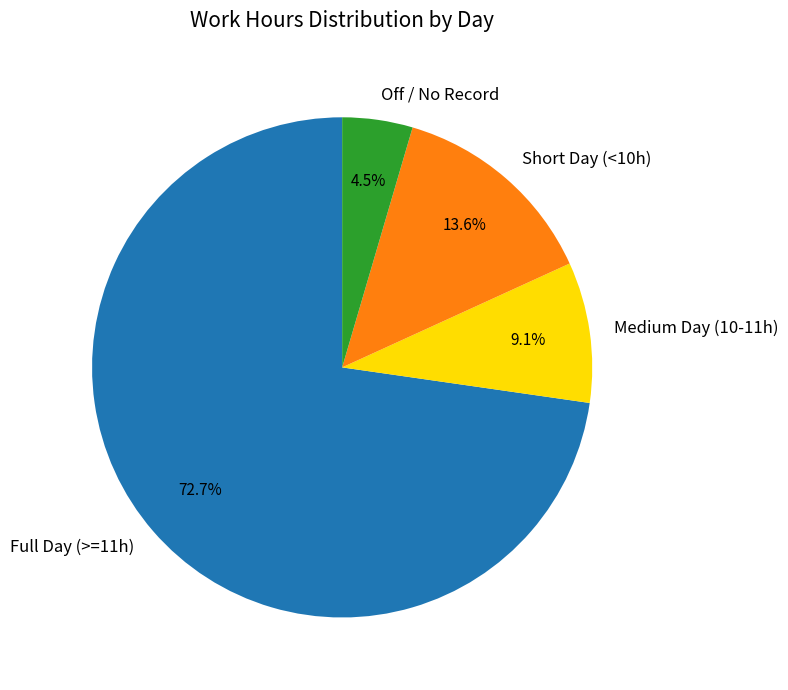

Which category has the biggest portion of the pie?

Full Day (>=11h)